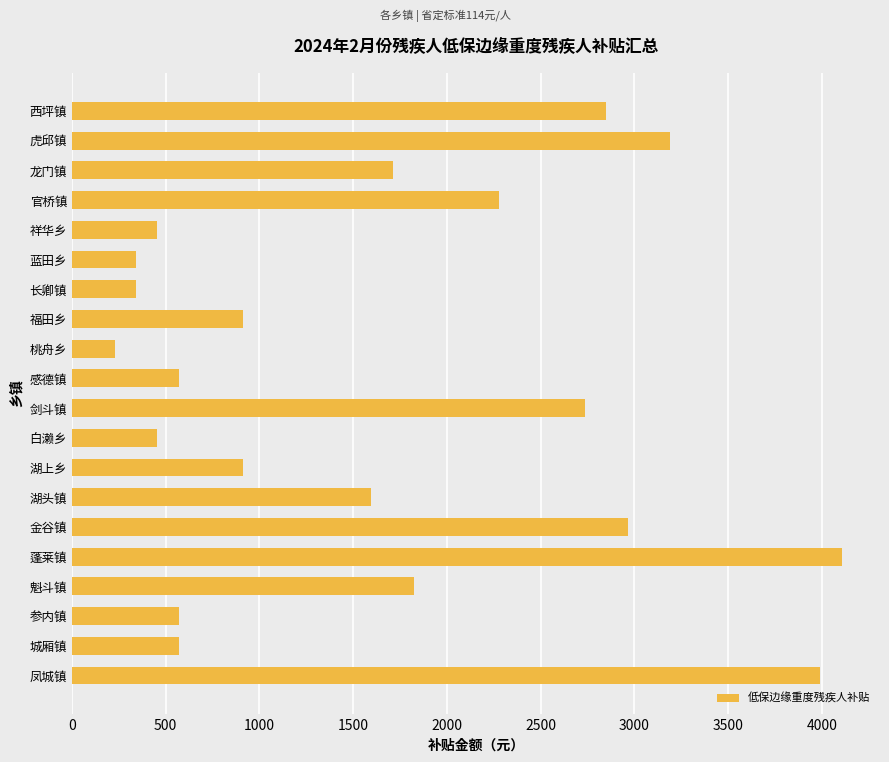

Reading top to bottom, what are all the values shown in this chart?

西坪镇=2850	虎邱镇=3192	龙门镇=1710	官桥镇=2280	祥华乡=456	蓝田乡=342	长卿镇=342	福田乡=912	桃舟乡=228	感德镇=570	剑斗镇=2736	白濑乡=456	湖上乡=912	湖头镇=1596	金谷镇=2964	蓬莱镇=4104	魁斗镇=1824	参内镇=570	城厢镇=570	凤城镇=3990